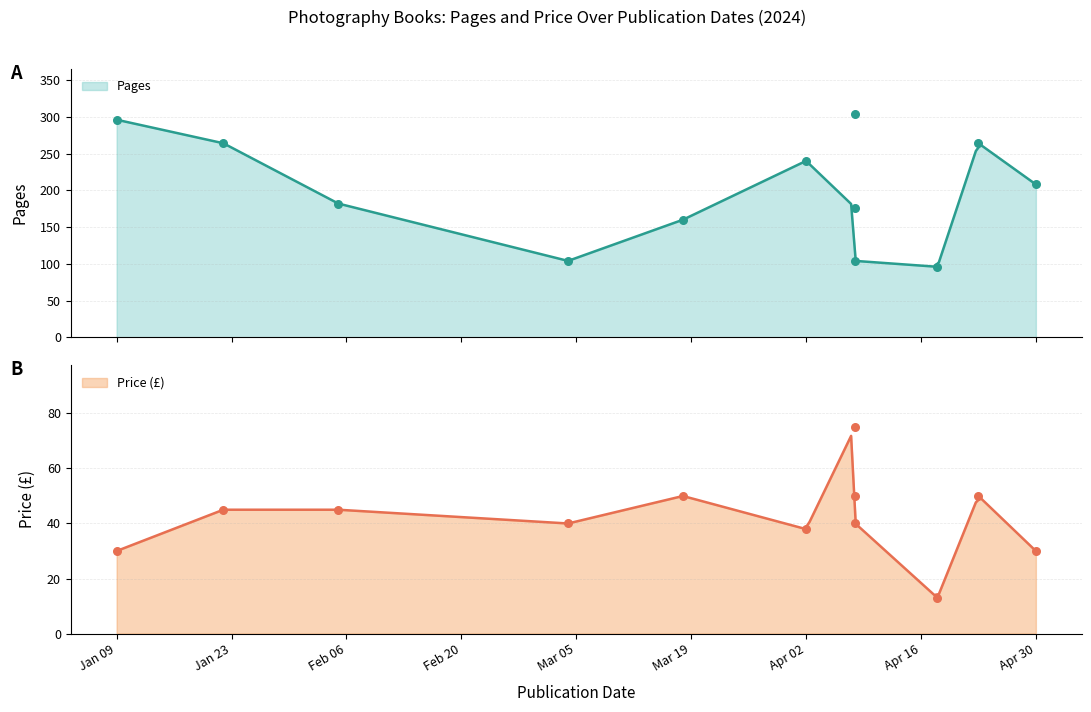

What are all the series names shown in the legend?

Pages, Price